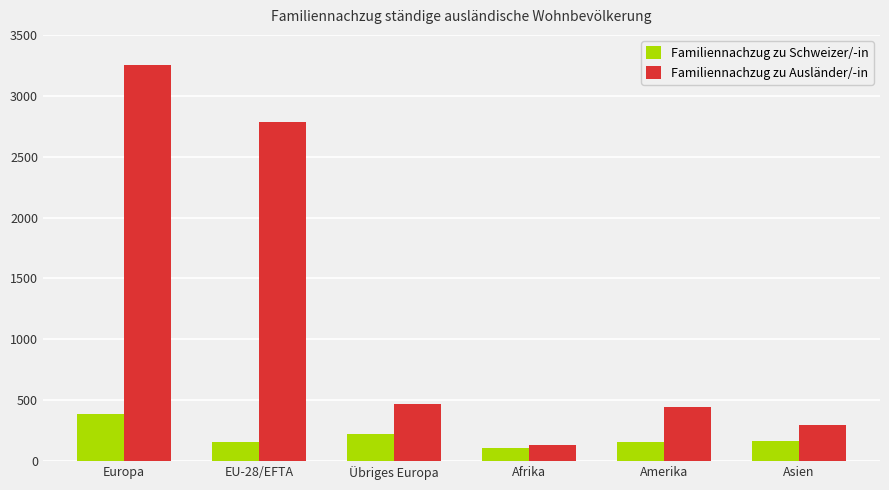

What is the total value across all series at Europa?

3638